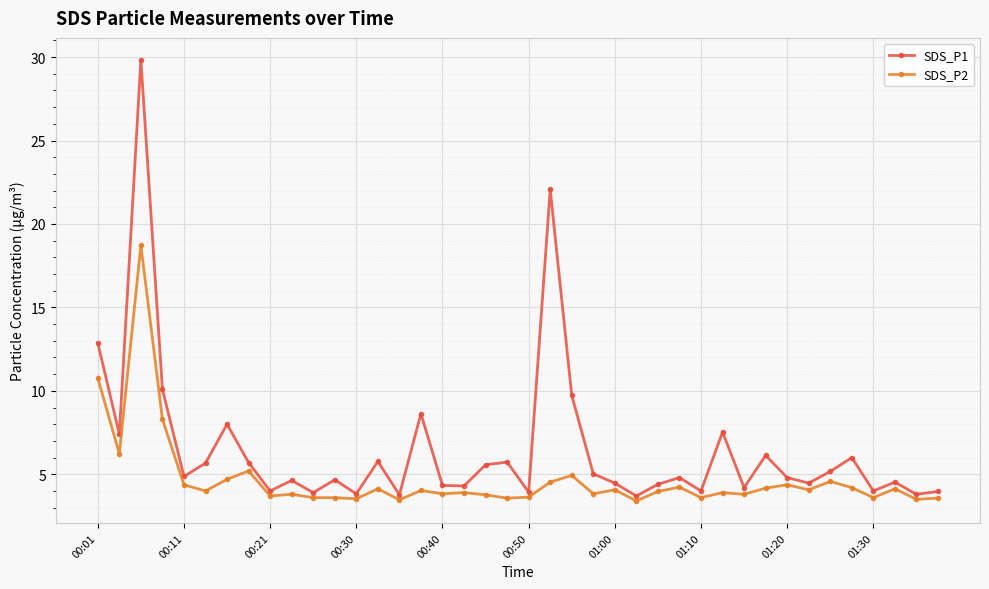

What is the sum of all SDS_P2 values?

187.3